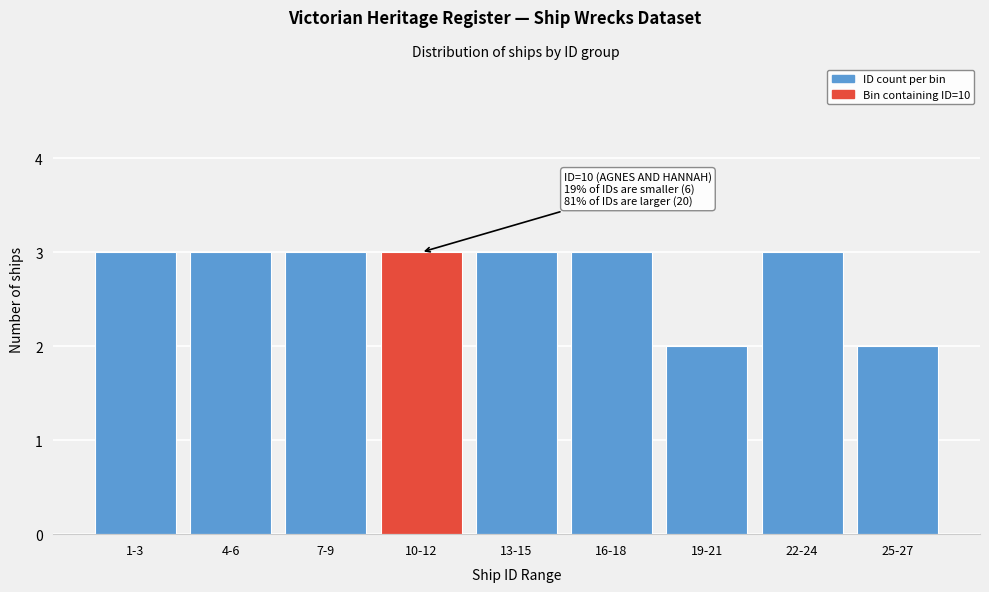

Reading left to right, what are all the values shown in this chart?

1-3=3	4-6=3	7-9=3	10-12=3	13-15=3	16-18=3	19-21=2	22-24=3	25-27=2